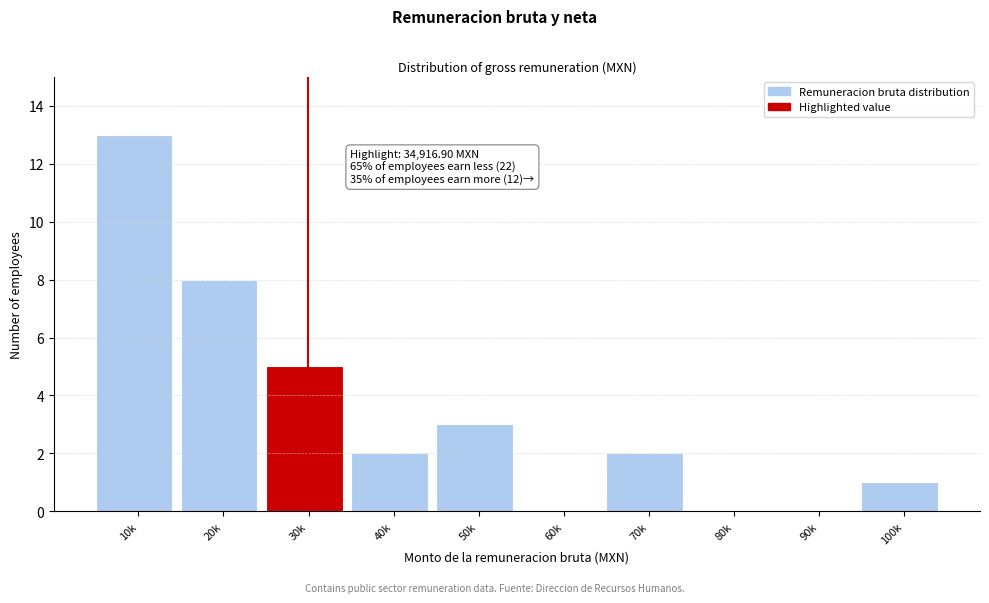

Reading left to right, transcribe all the data shown in this chart.

10k=13	20k=8	30k=5	40k=2	50k=3	60k=0	70k=2	80k=0	90k=0	100k=1